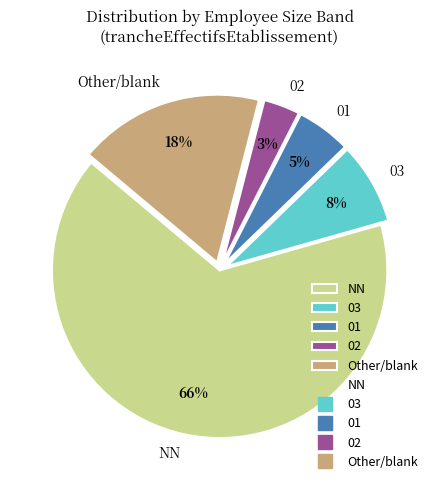

Rank the categories by value from highest to lowest.

NN, Other/blank, 03, 01, 02